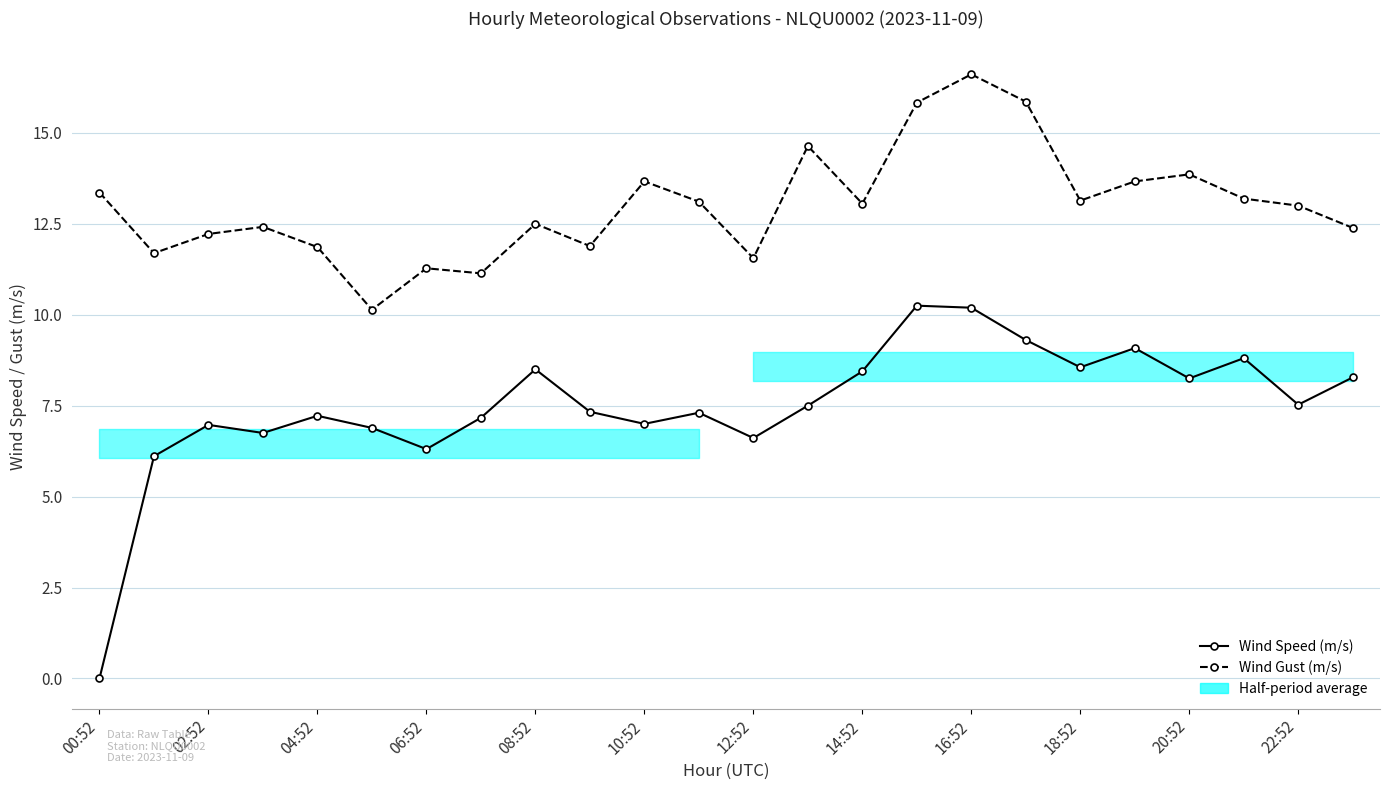

Which series has the largest range (max minus min)?

Wind Speed (m/s)